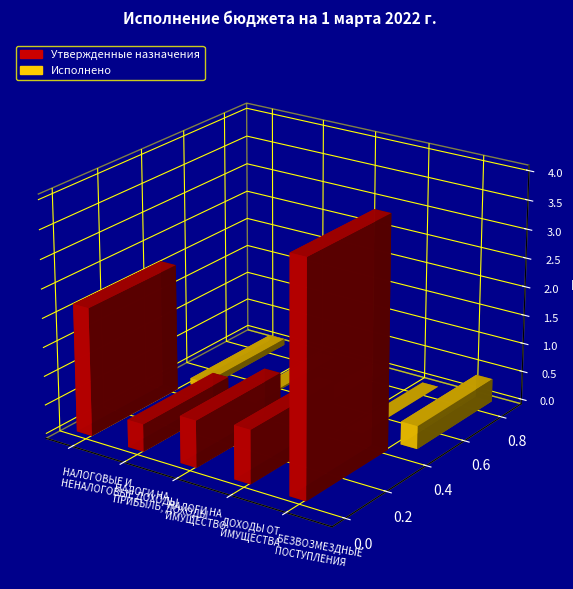

Which label corresponds to the smallest value in the chart?

ДОХОДЫ ОТ
ИМУЩЕСТВА